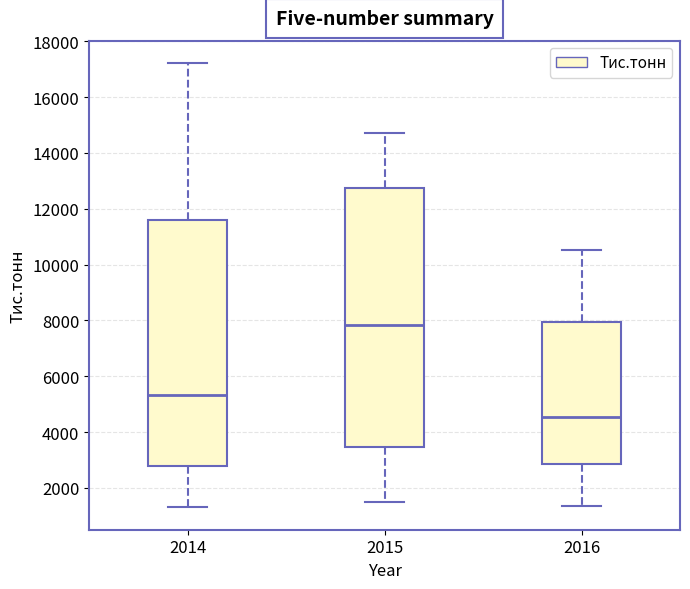

Which box has the highest median line?

2015